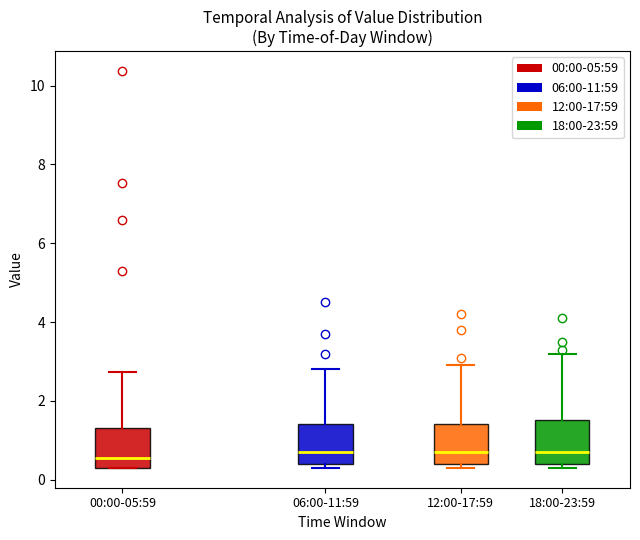

Reading left to right, read every box against the y-axis: the position of its median line, the range the box covers, and the ends of its whiskers. The values are not printed on the chart, so give them approximately, as read against the axis.

00:00-05:59: median 0.6, box 0.4 to 1.4, whiskers 0.4 to 2.8
06:00-11:59: median 0.8, box 0.4 to 1.4, whiskers 0.4 (just below the box's lower edge) to 2.8
12:00-17:59: median 0.8, box 0.4 to 1.4, whiskers 0.4 (just below the box's lower edge) to 3.0
18:00-23:59: median 0.8, box 0.4 to 1.6, whiskers 0.4 (just below the box's lower edge) to 3.2